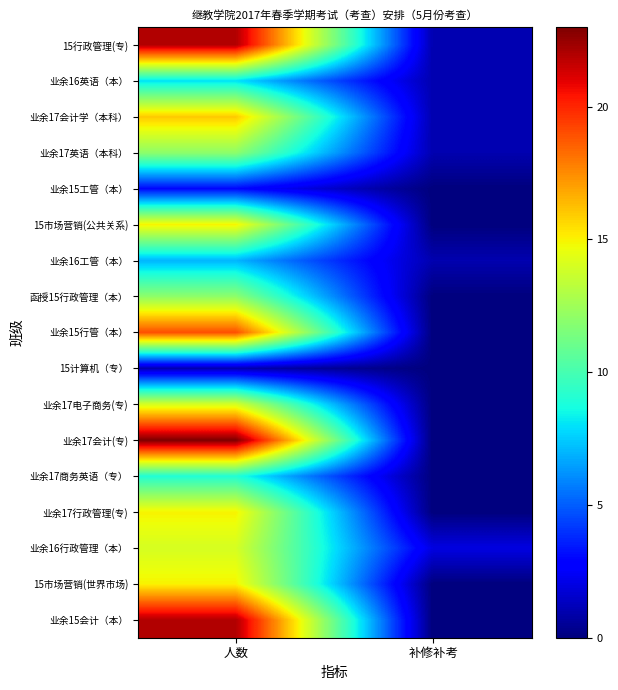

Which has a higher value, 人数 or 补修补考?

人数